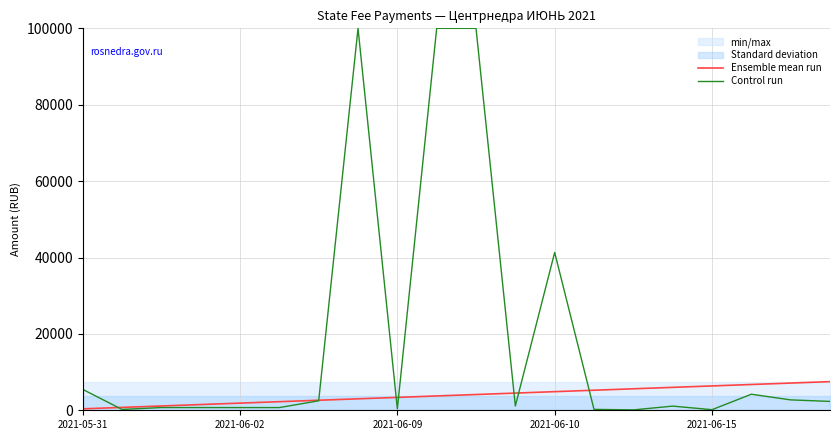

How many intersections are there between Ensemble mean run and Control run?

7